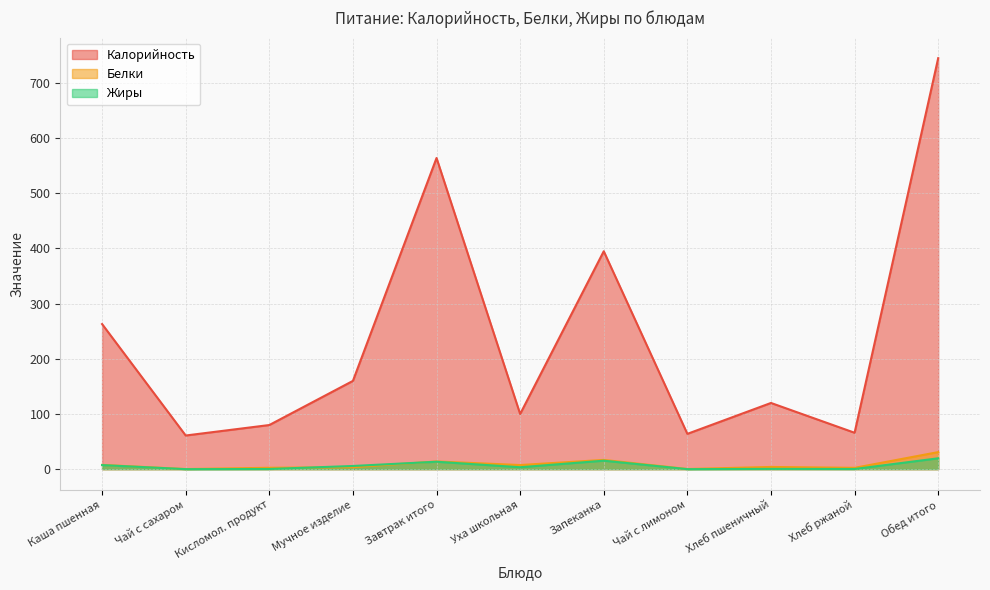

How many lines are shown in the chart?

3